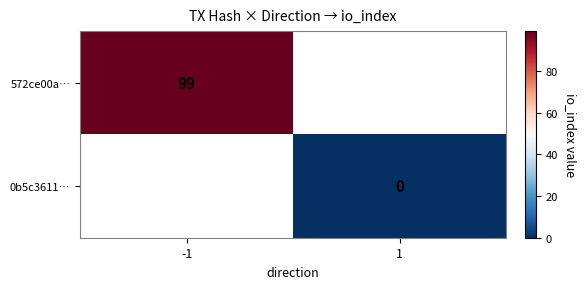

Is the value of 0b5c3611… at 1 greater than the value of 572ce00a… at -1?

No